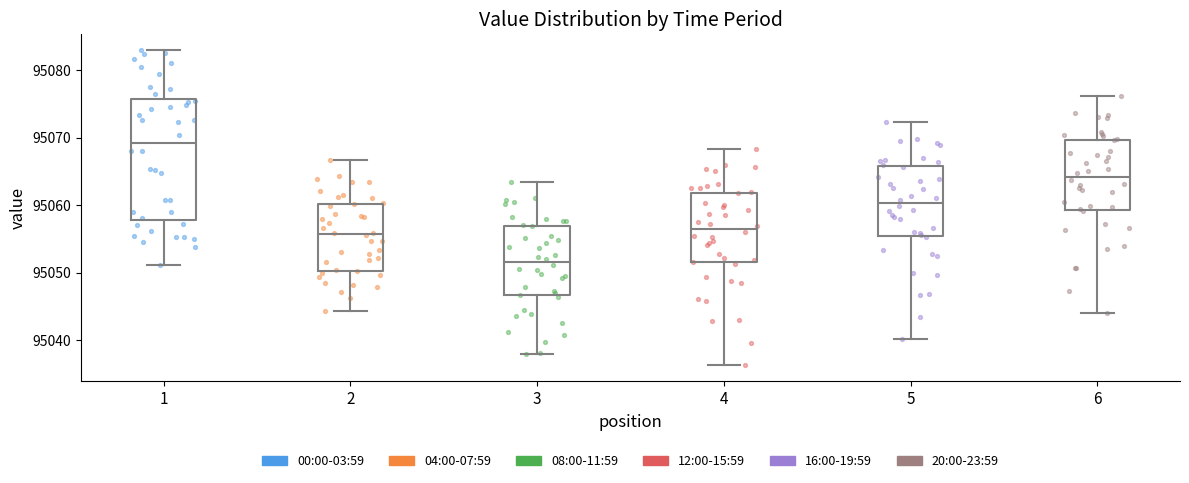

Where is the lower edge of the box at x = 5 on the y-axis? The values are not printed on the chart, so give them approximately, as read against the axis.

95055